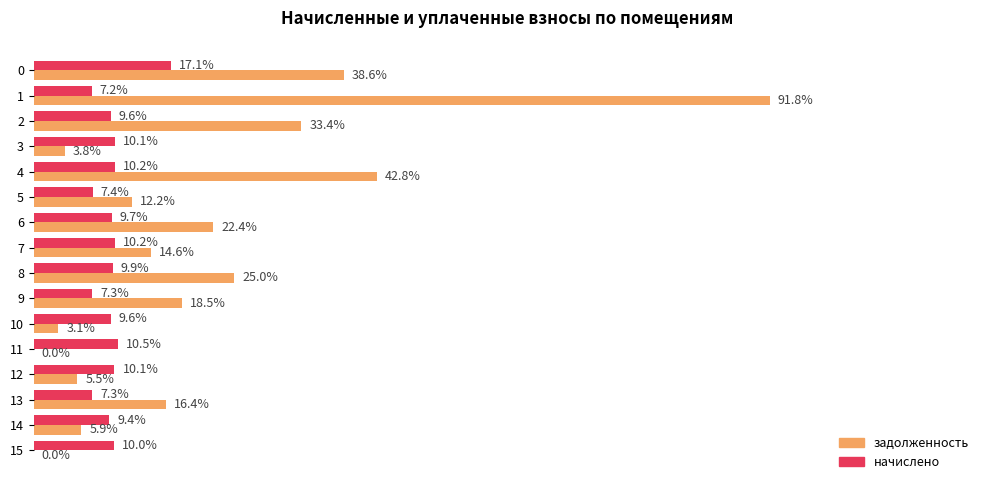

What are all the series names shown in the legend?

задолженность, начислено